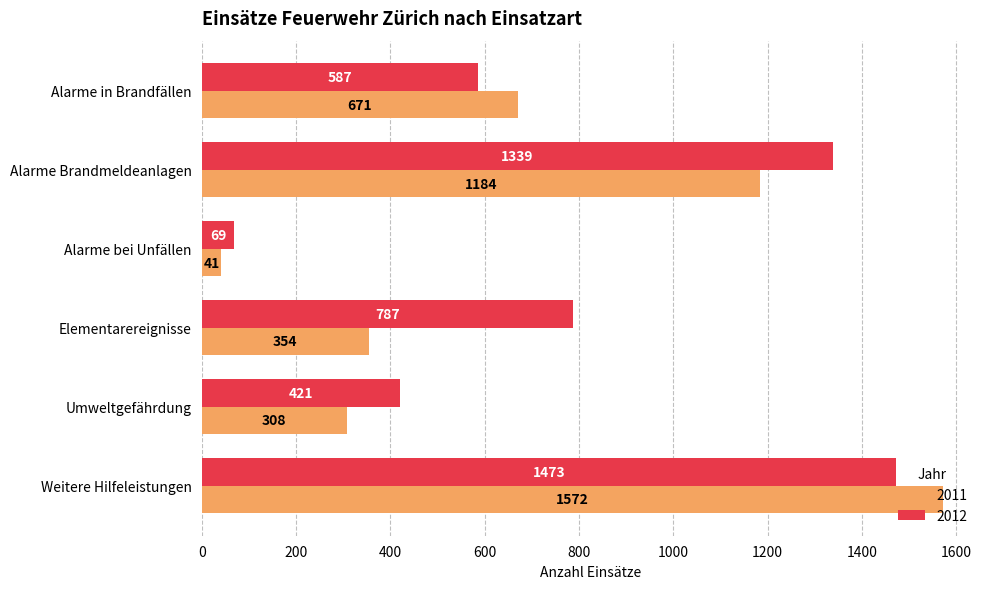

Which series changed the most between Alarme in Brandfällen and Alarme Brandmeldeanlagen?

2012